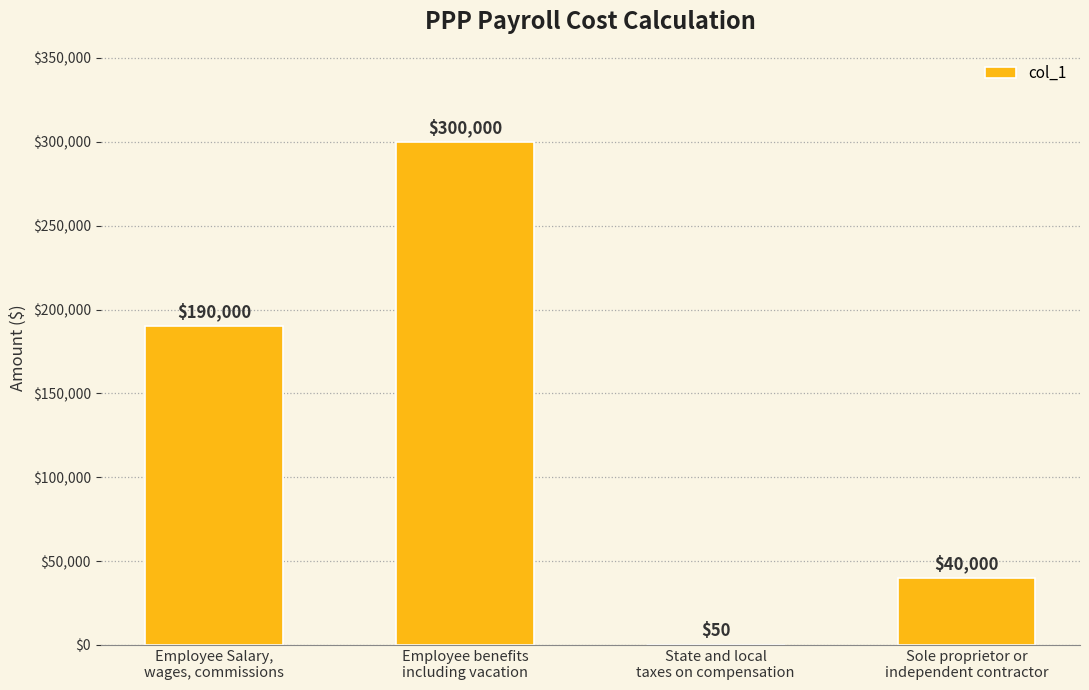

Reading left to right, what are all the values shown in this chart?

190000	300000	50	40000